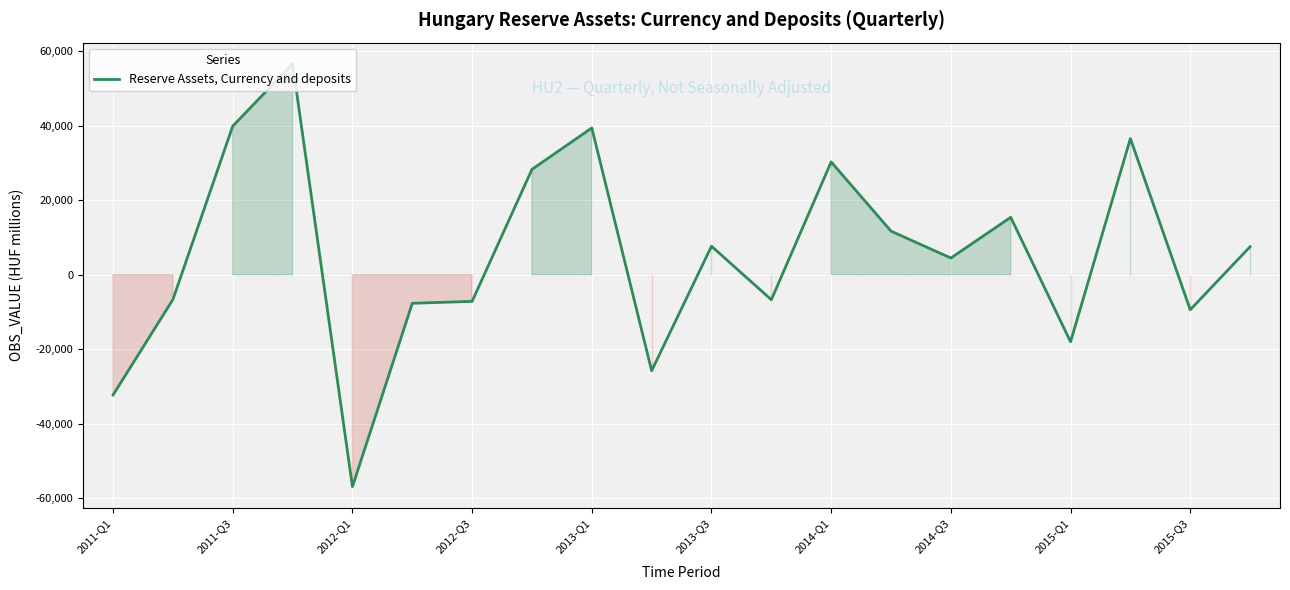

How many values exceed 7515?

10